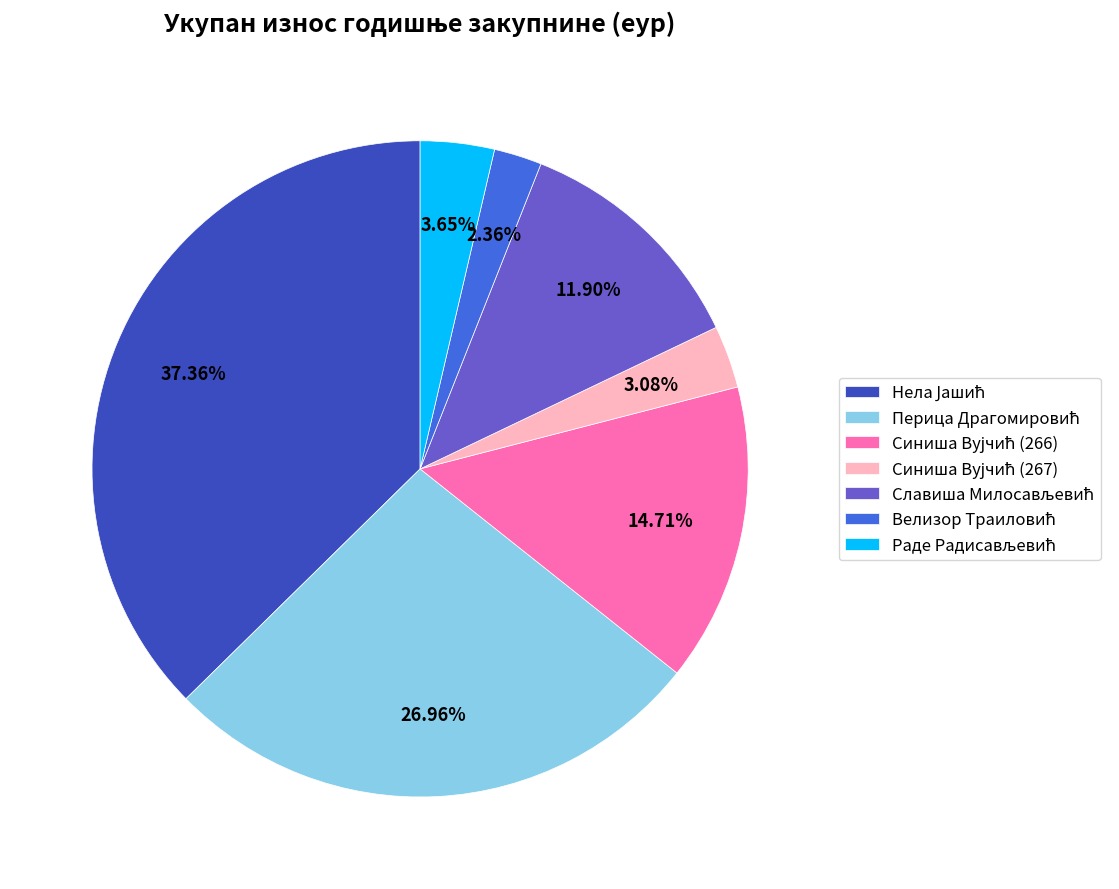

Is there a majority slice in this chart?

No